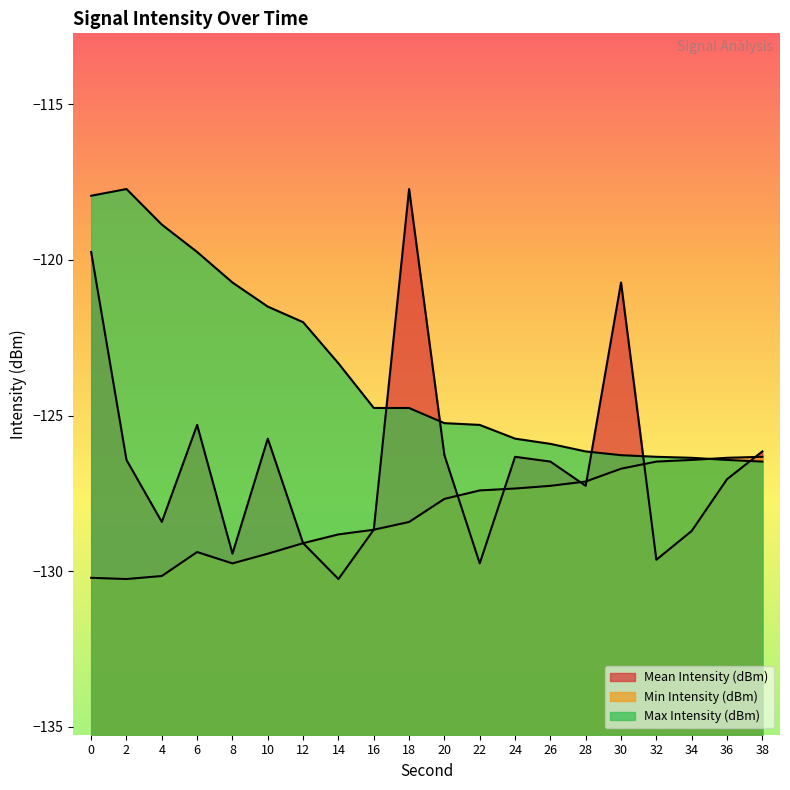

Rank the series by their average value, from highest to lowest.

Max Intensity (dBm), Mean Intensity (dBm), Min Intensity (dBm)